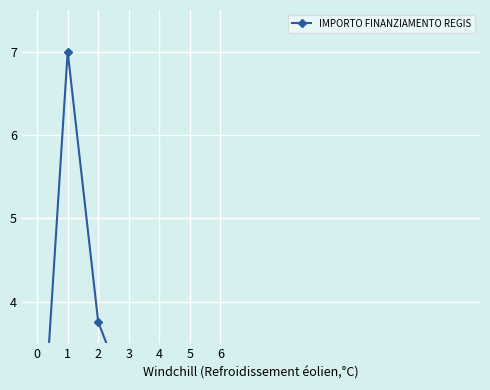

How many categories are shown in the chart?

15